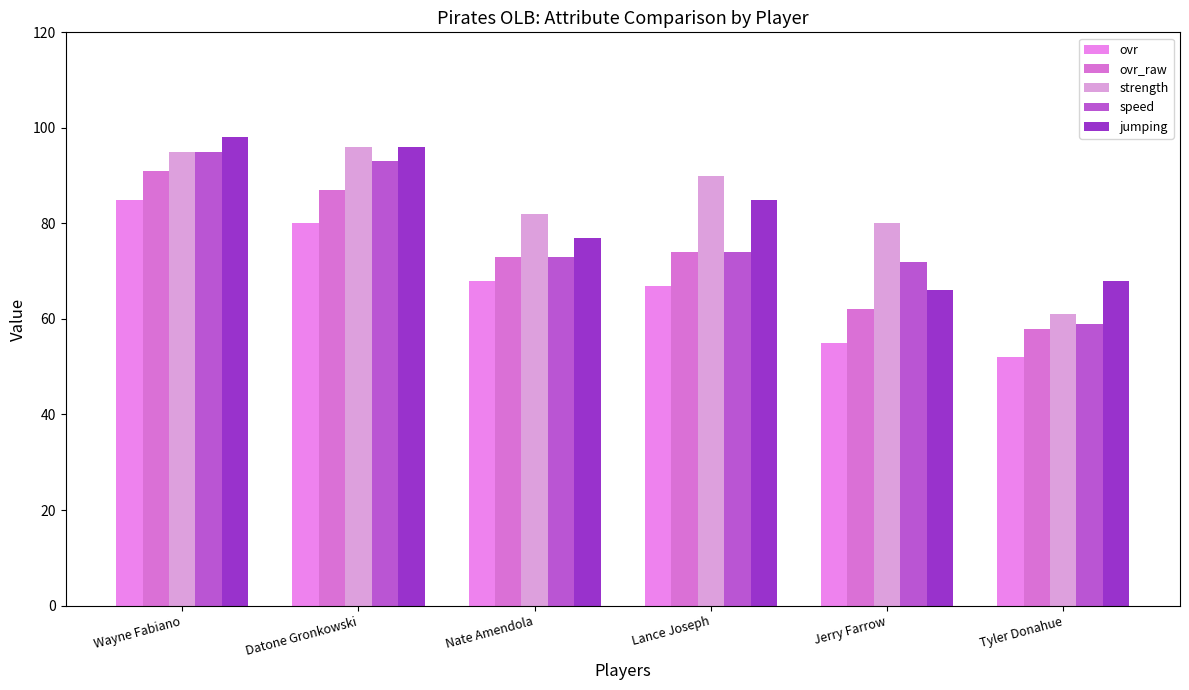

What is the difference between the jumping values at Lance Joseph and Nate Amendola?

8